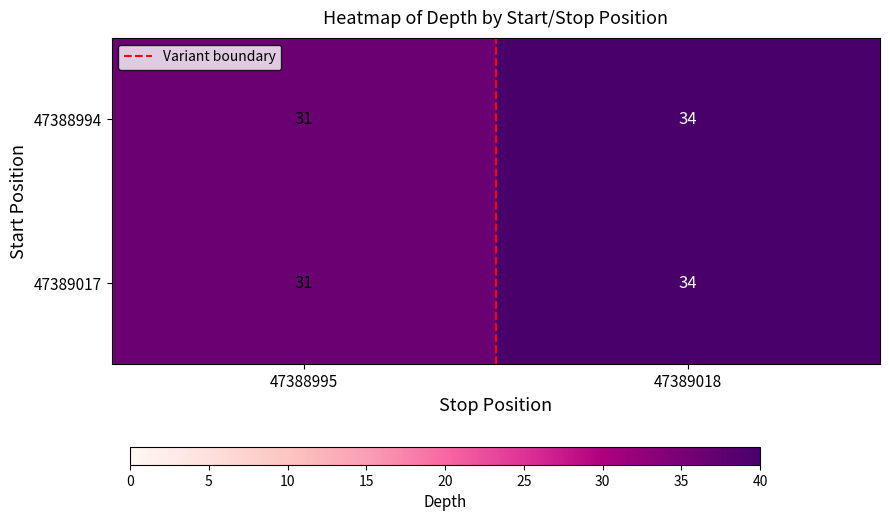

Rank the categories by 47389017 value from lowest to highest.

47388995, 47389018